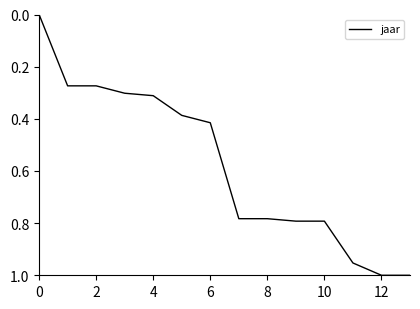

What is the difference between the second highest and second lowest values?

0.7